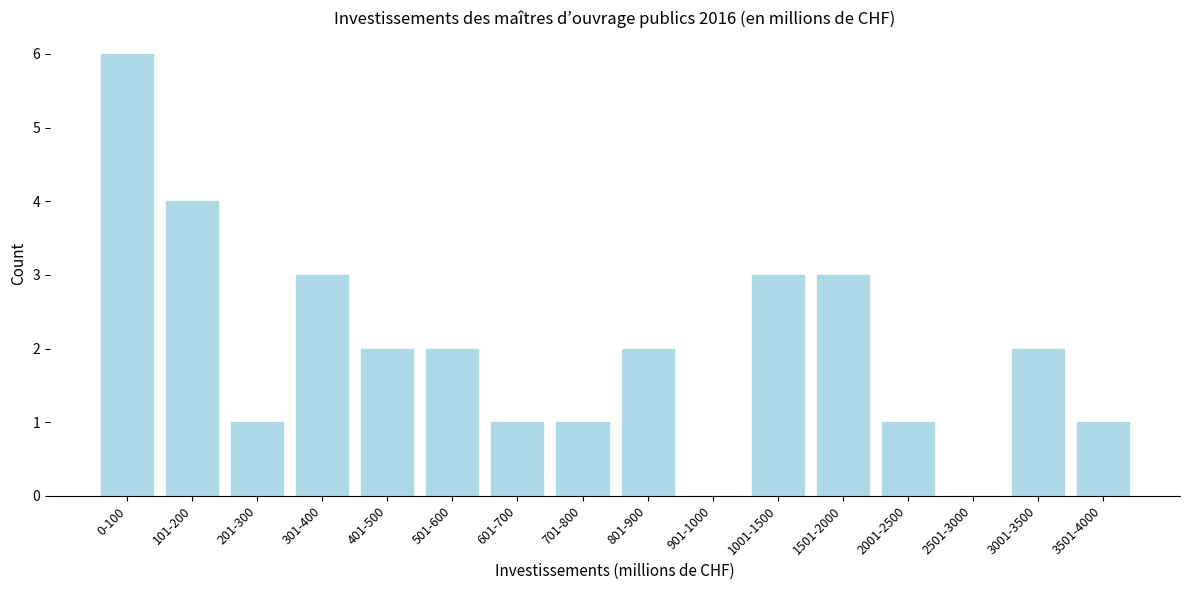

Reading left to right, transcribe all the data shown in this chart.

0-100=6	101-200=4	201-300=1	301-400=3	401-500=2	501-600=2	601-700=1	701-800=1	801-900=2	901-1000=0	1001-1500=3	1501-2000=3	2001-2500=1	2501-3000=0	3001-3500=2	3501-4000=1